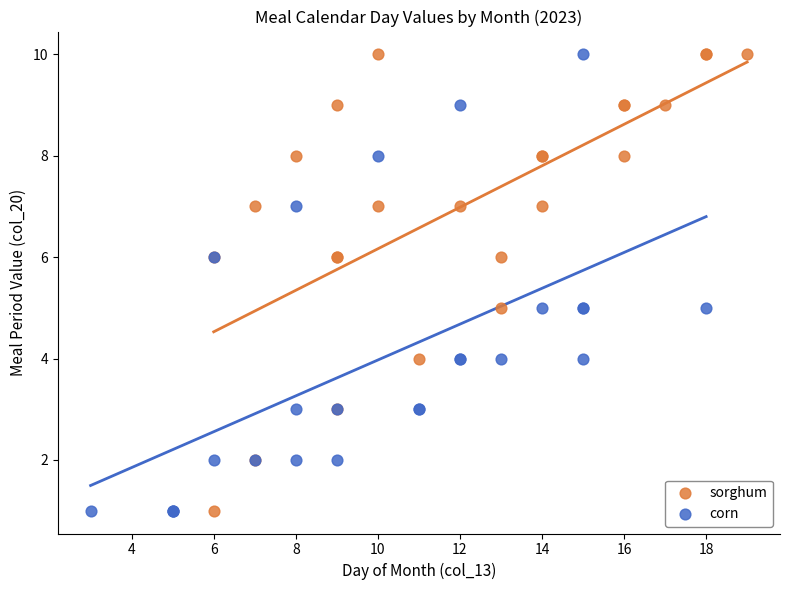

What are all the series names shown in the legend?

sorghum, corn